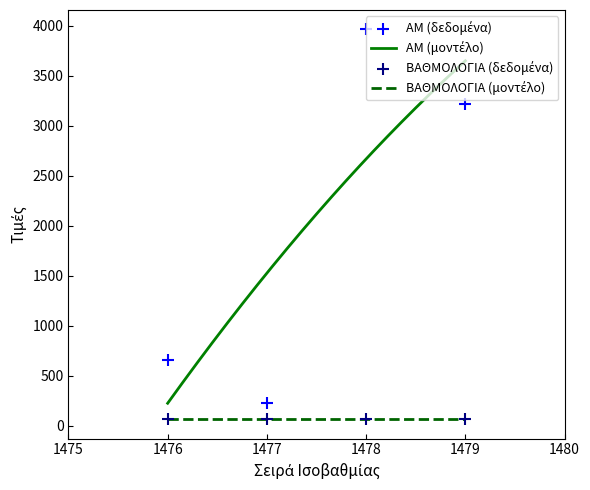

Which has a higher value, 1478 or 1477?

1478